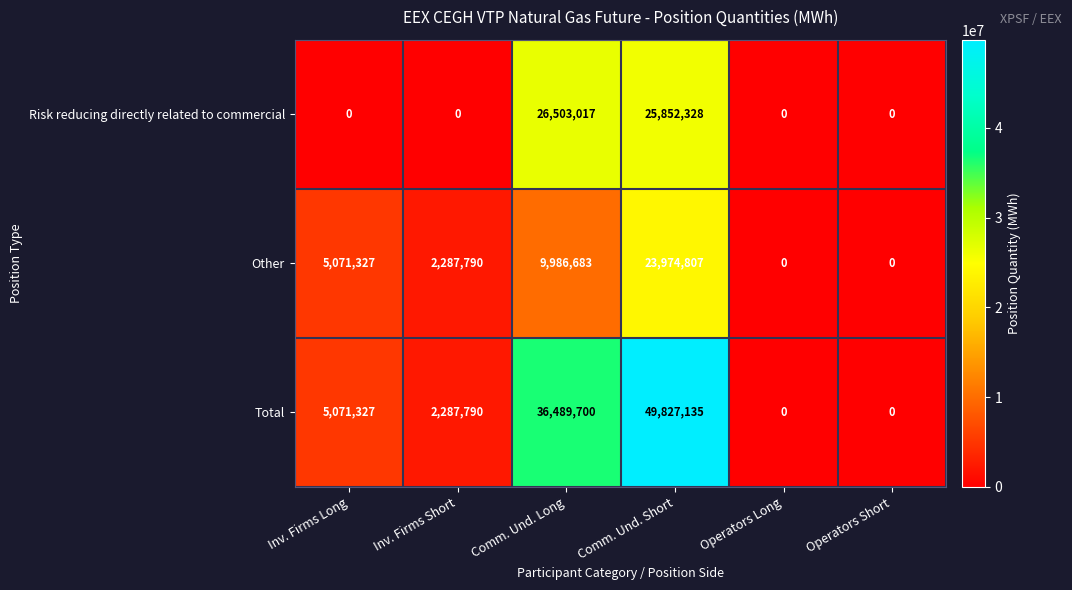

What is the sum of all Total values?

93675952